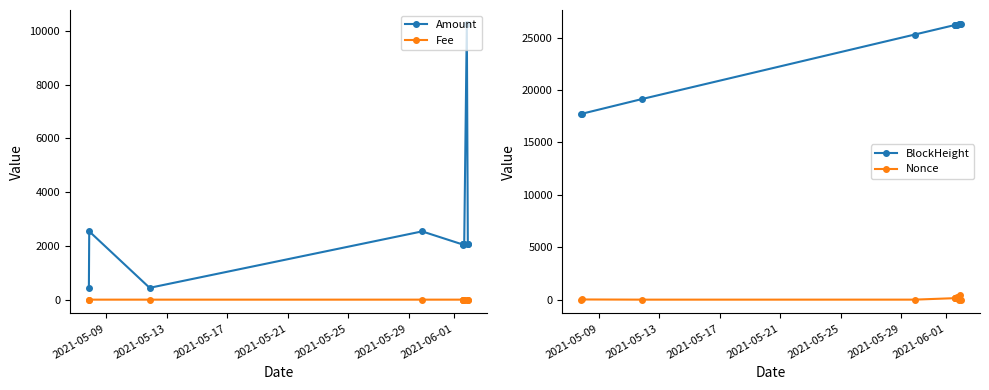

What is the value of the Amount point at the 2nd from the left?

2542.4